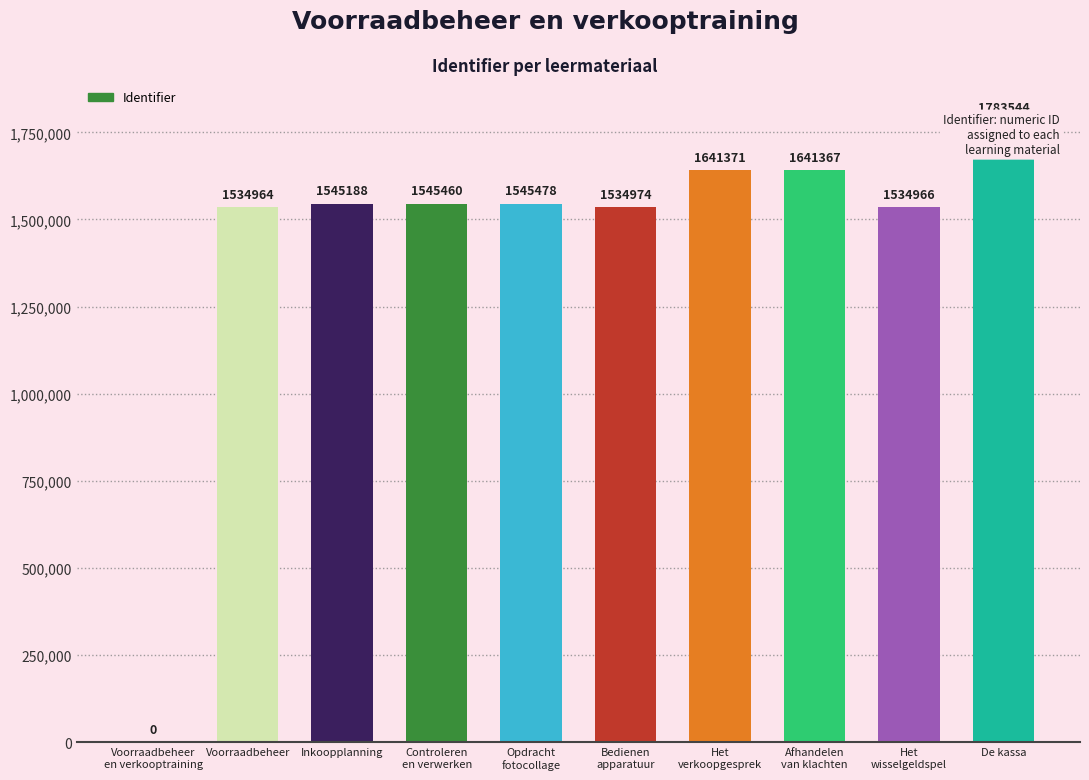

What is the label of the 5th bar from the left?

Opdracht
fotocollage